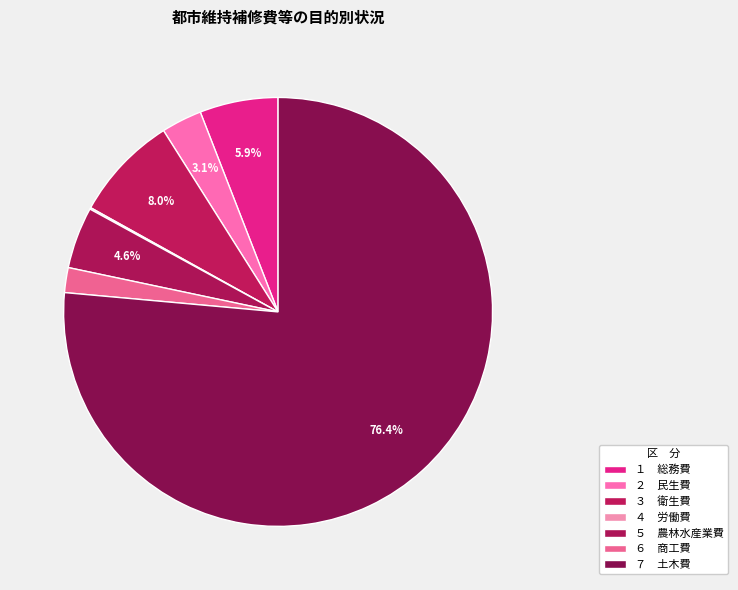

Which category has the smallest portion of the pie?

４　労働費